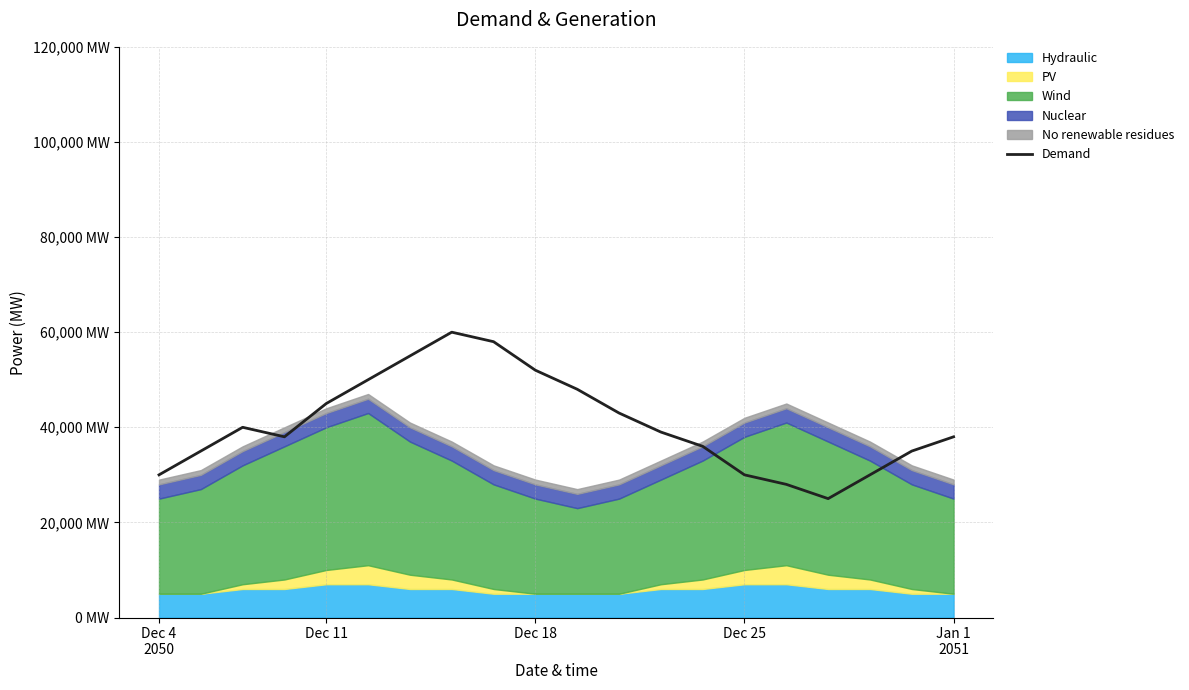

What is the value of the 16th point from the left?

28000